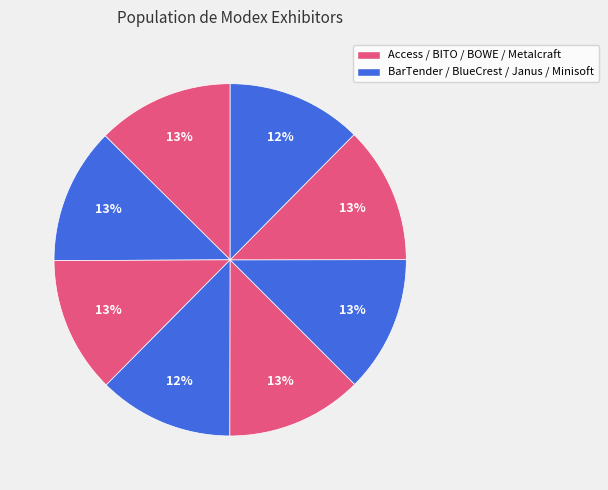

How many slices are in this pie chart?

8